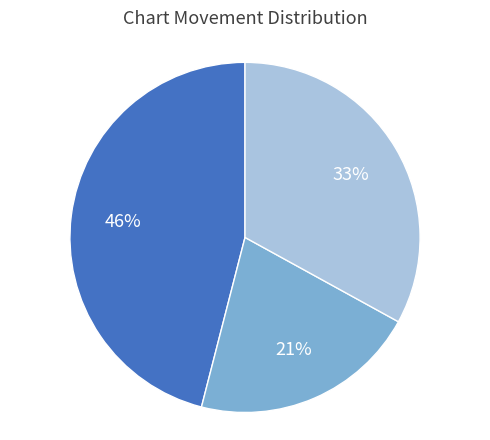

Is there any slice that represents more than half of the pie?

No